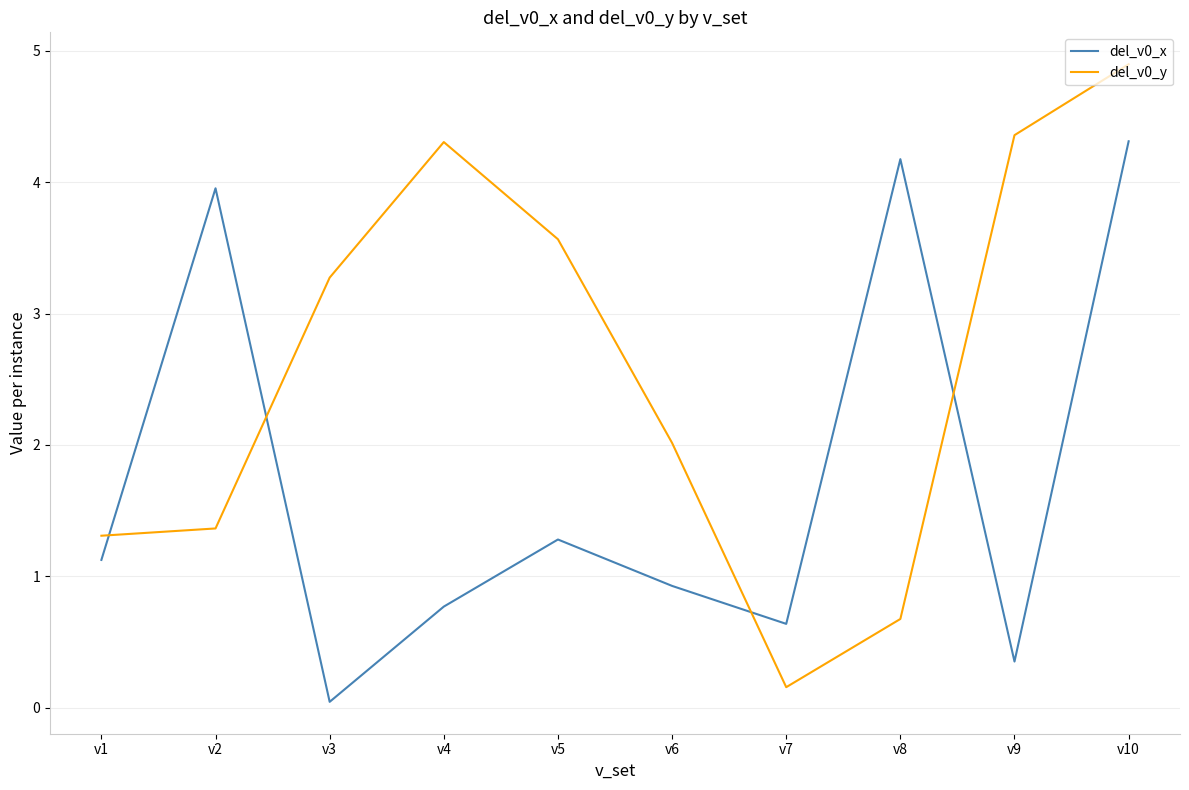

How many interior local valleys does the del_v0_y series have?

1